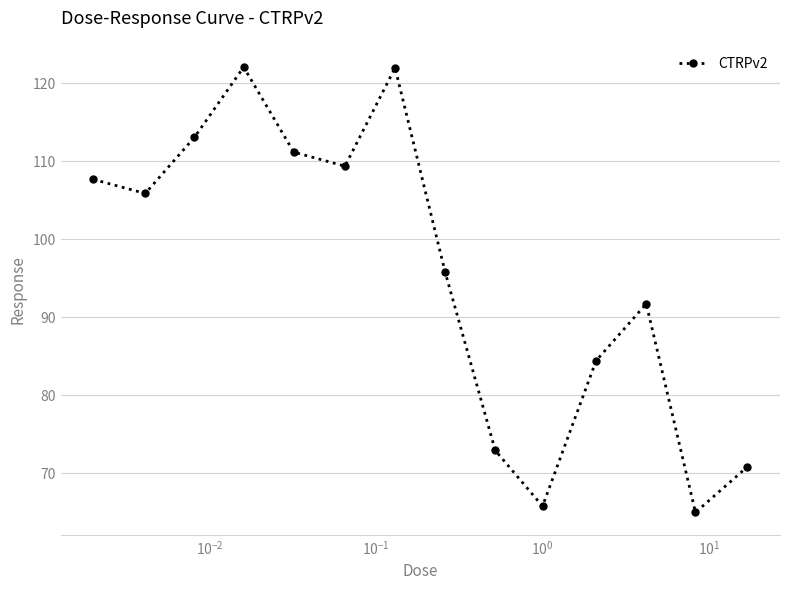

What is the average value?

95.6